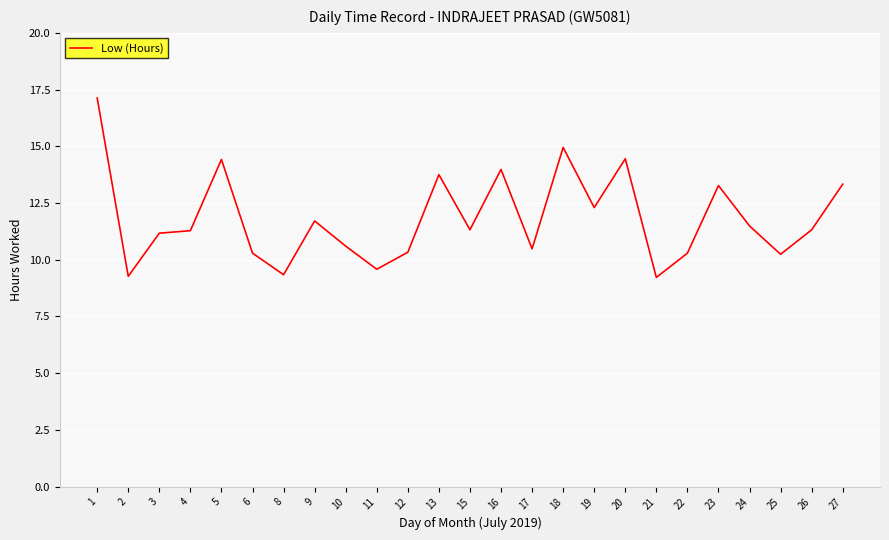

What is the greatest value displayed?

17.1